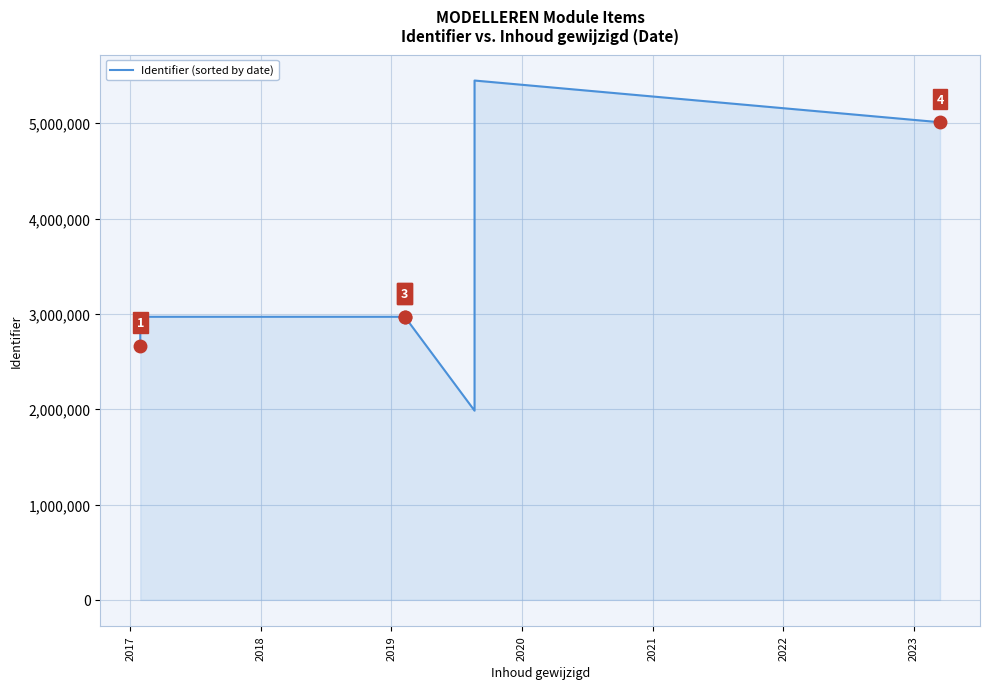

The chart shows a value of 705599 at 2021. True or false?

False